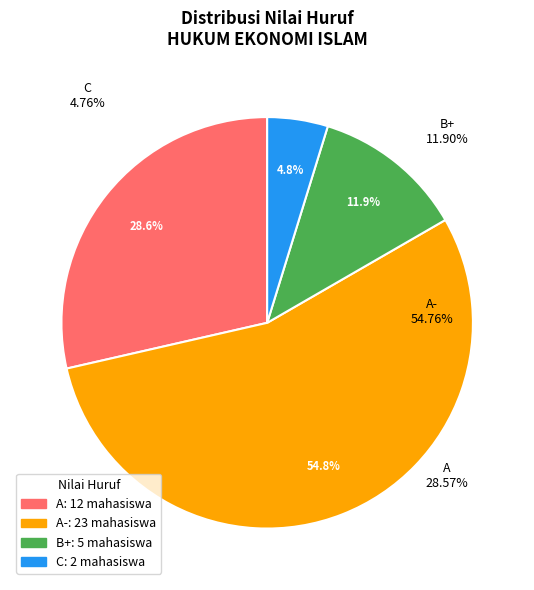

Does any single category account for the majority?

Yes